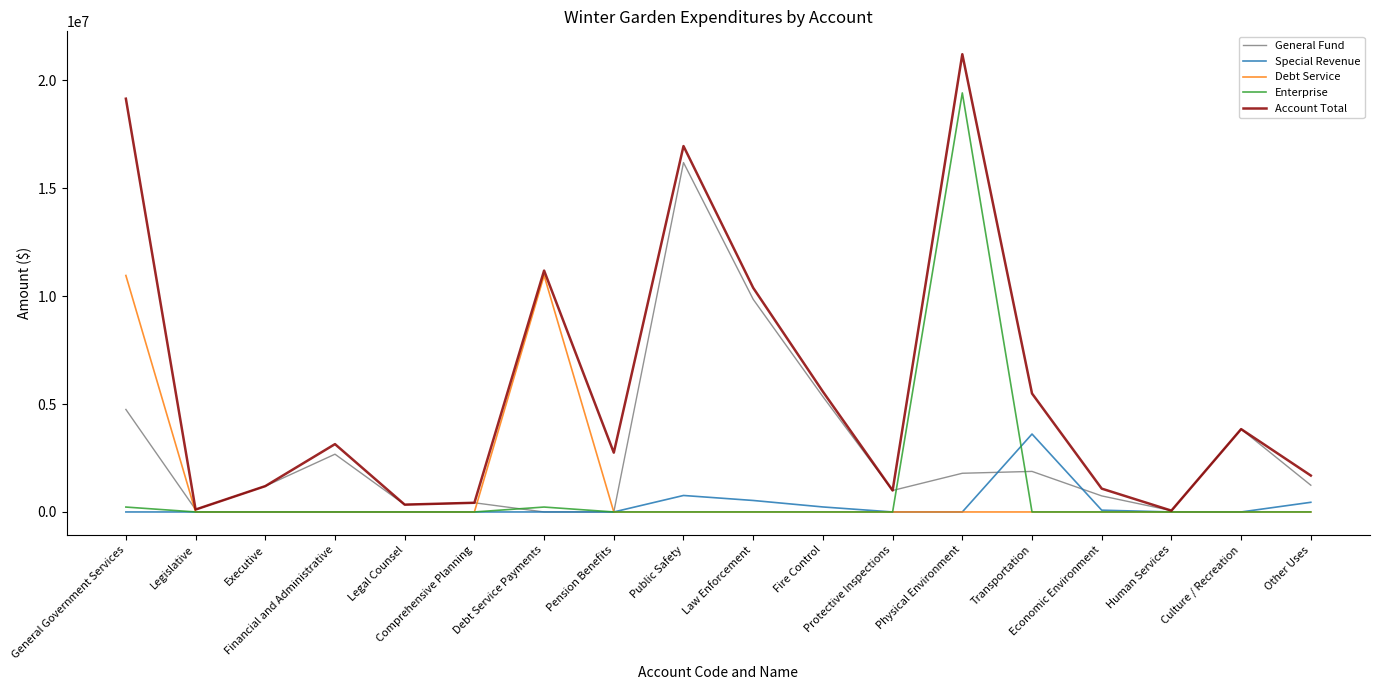

List the series in order of their peak value, lowest first.

Special Revenue, Debt Service, General Fund, Enterprise, Account Total